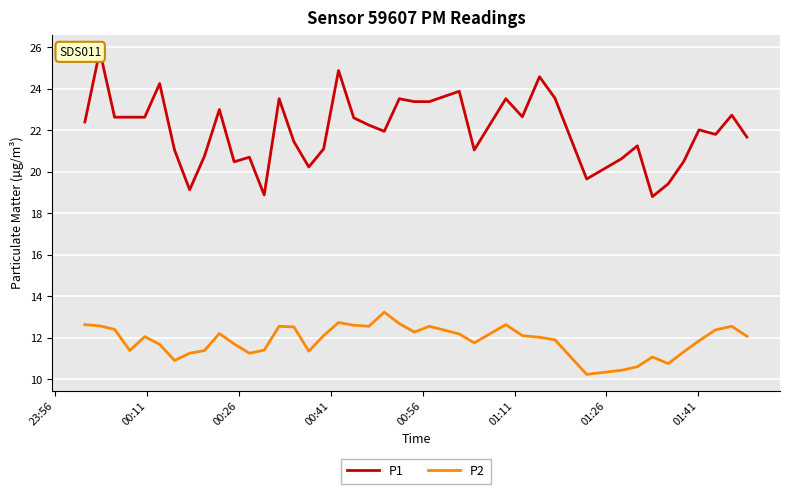

What is the highest value of the P2 series?

13.2